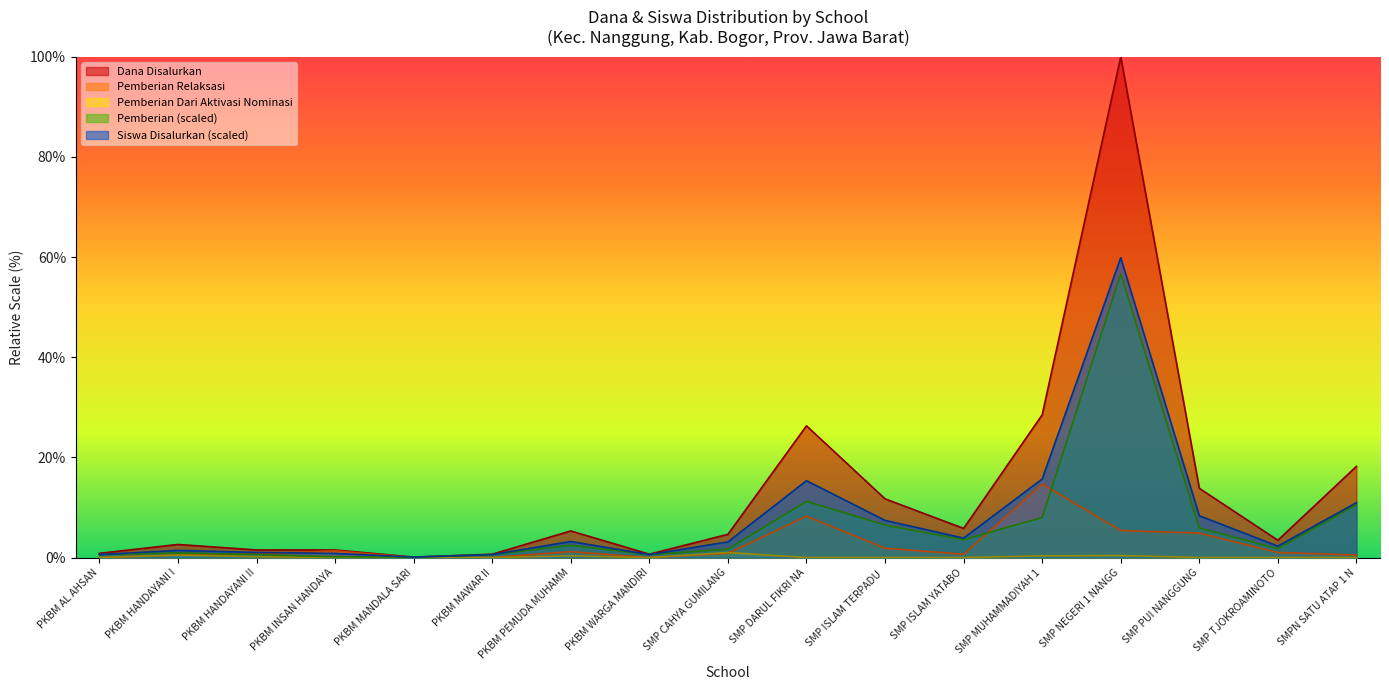

What is the average value of the Pemberian Dari Aktivasi Nominasi series?

0.2